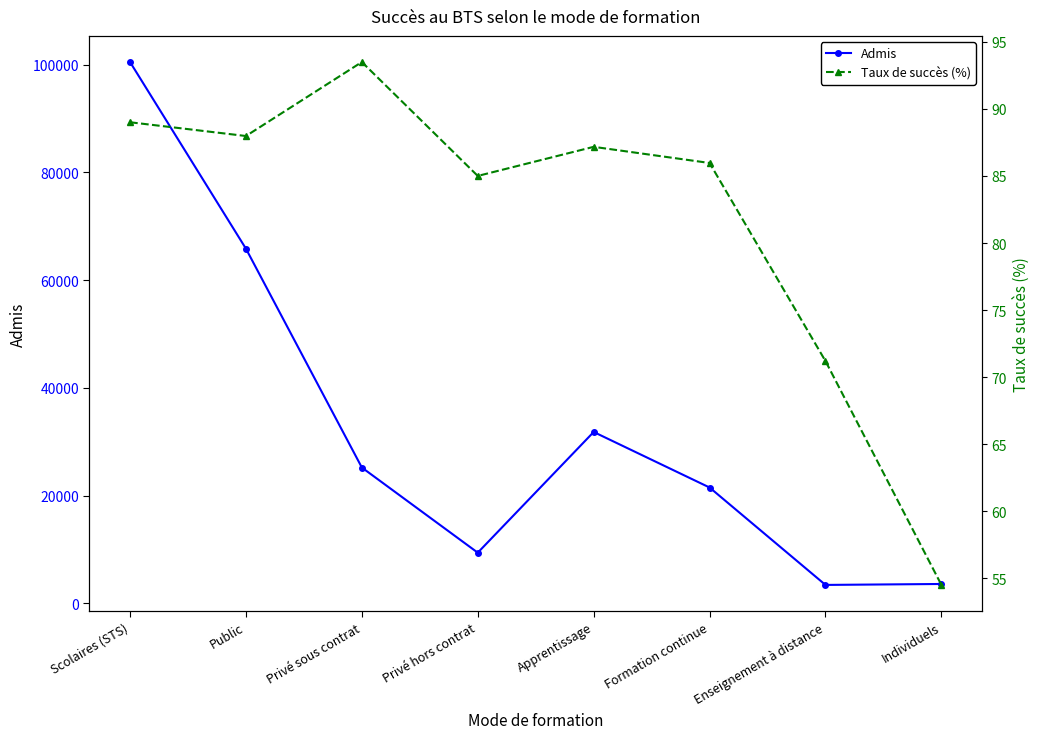

True or false: Taux de succès (%) and Admis cross at least once.

False